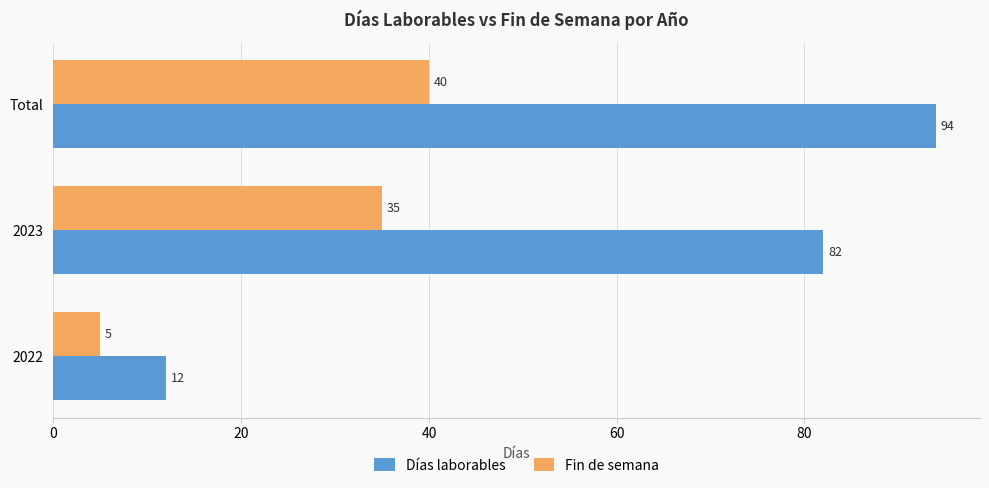

What is the spread (max minus min) of values at 2023?

47